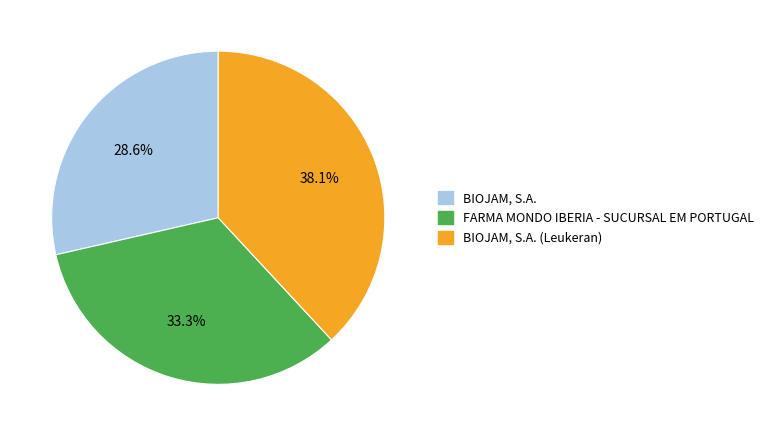

How many slices are in this pie chart?

3